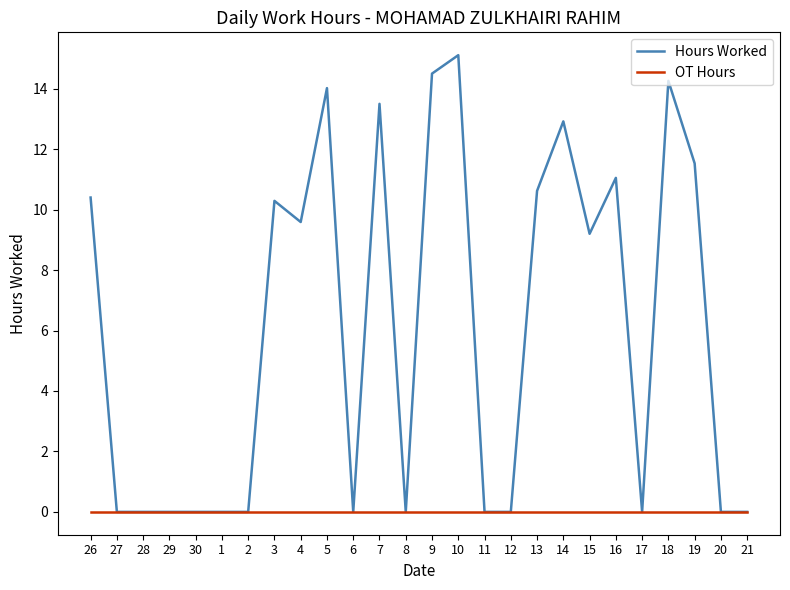

What position from the right is 3?

19